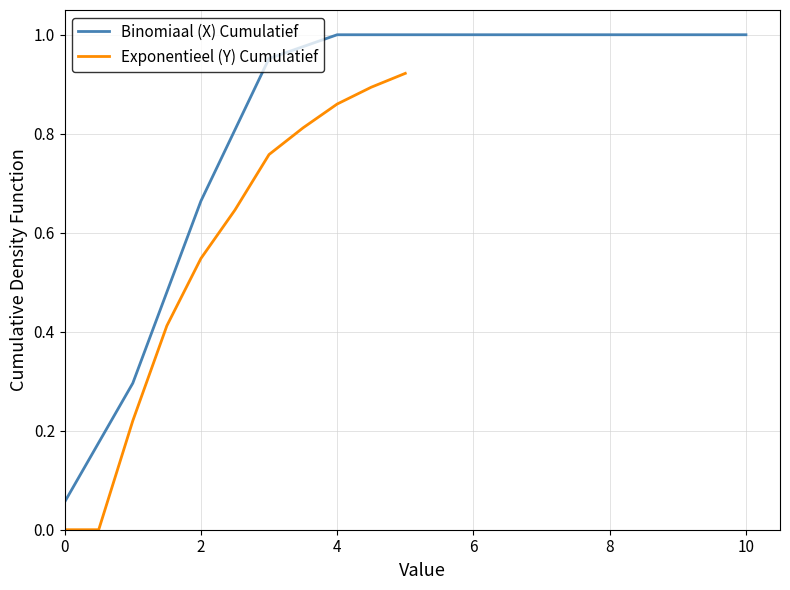

What are all the series names shown in the legend?

Binomiaal (X) Cumulatief, Exponentieel (Y) Cumulatief